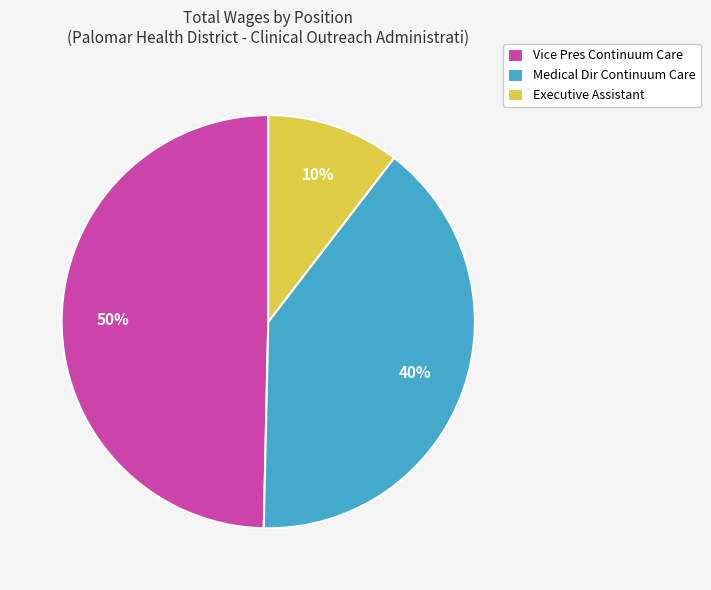

Is the sum of Vice Pres Continuum Care and Medical Dir Continuum Care greater than half?

Yes